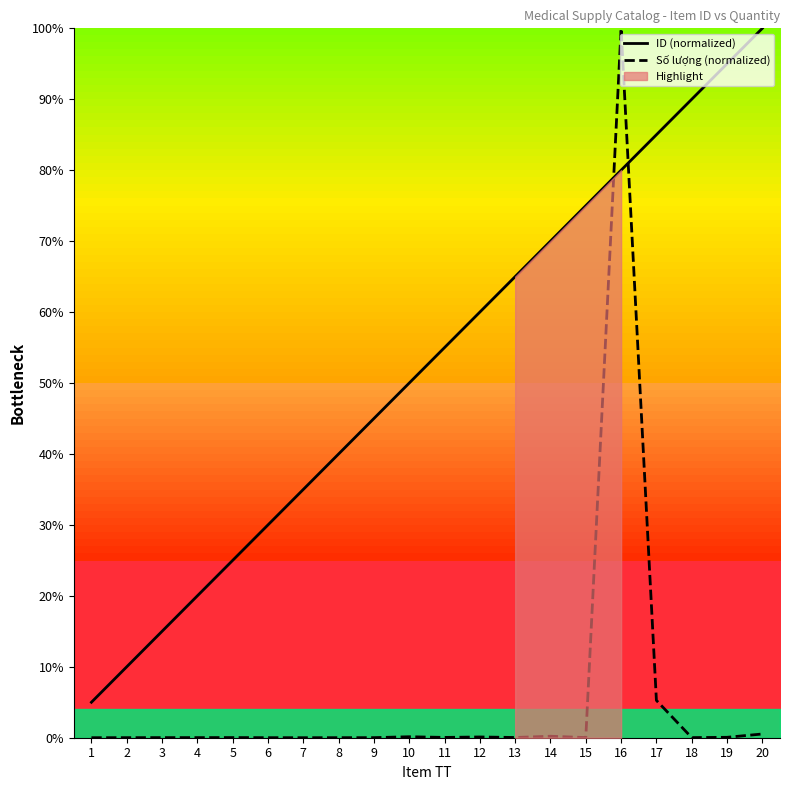

The Số lượng (normalized) series shows 0.0 at 5. True or false?

False